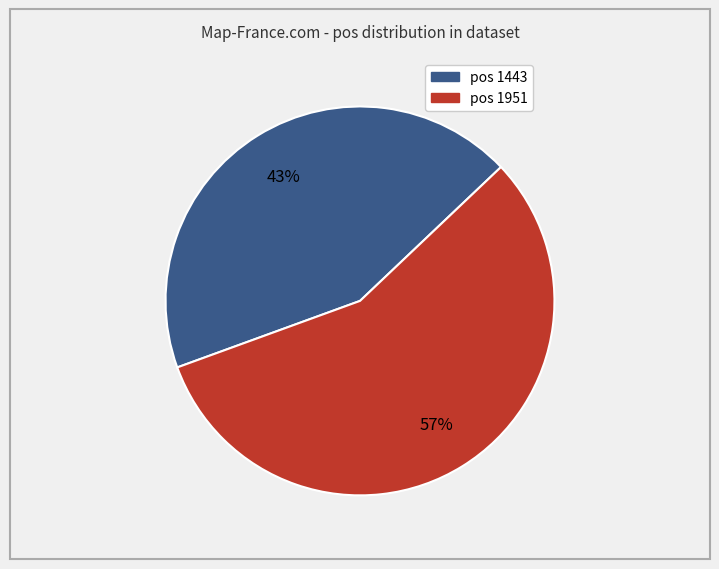

To the nearest percent, what is the average slice percentage?

50%